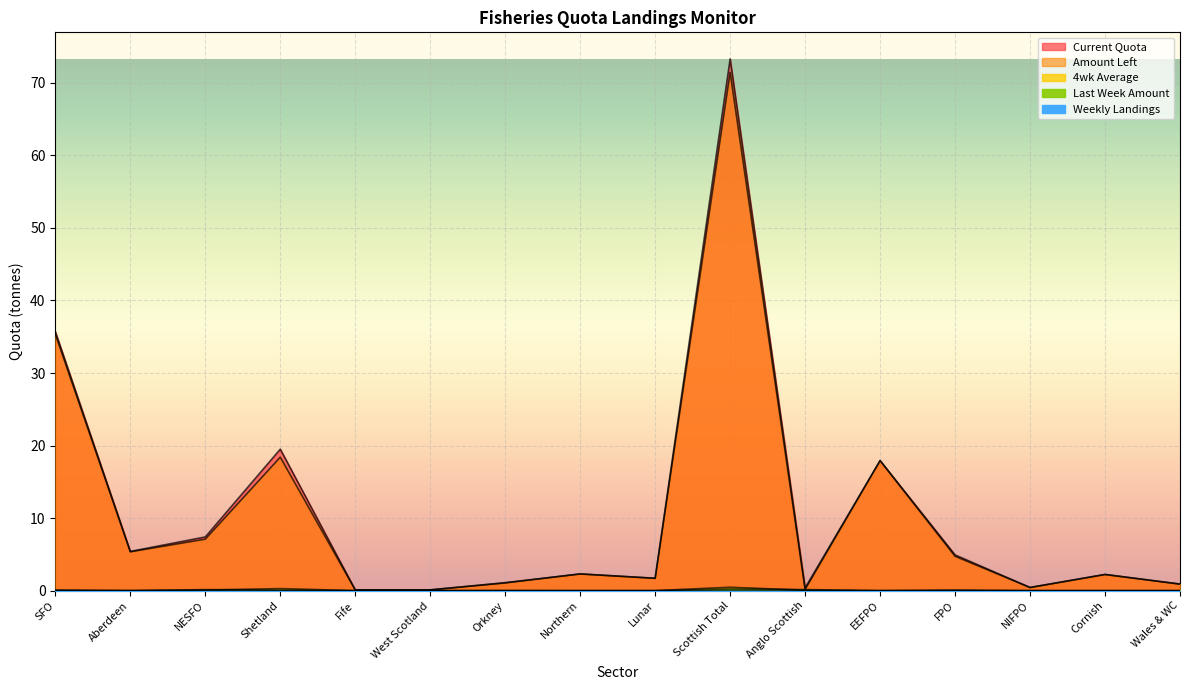

What is the sum of all 4wk Average values?

1.0